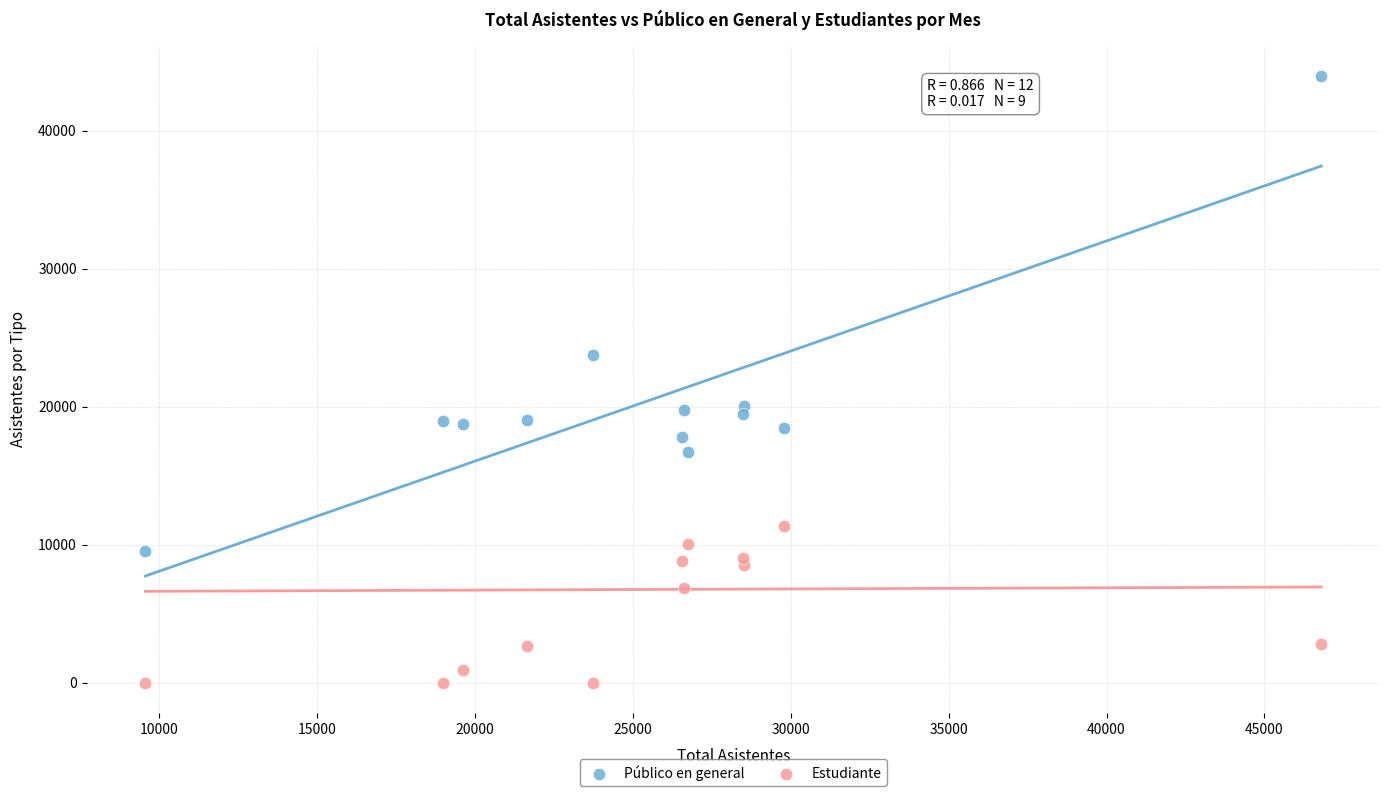

In the Estudiante series, what Y value is closest to 5668?

6881